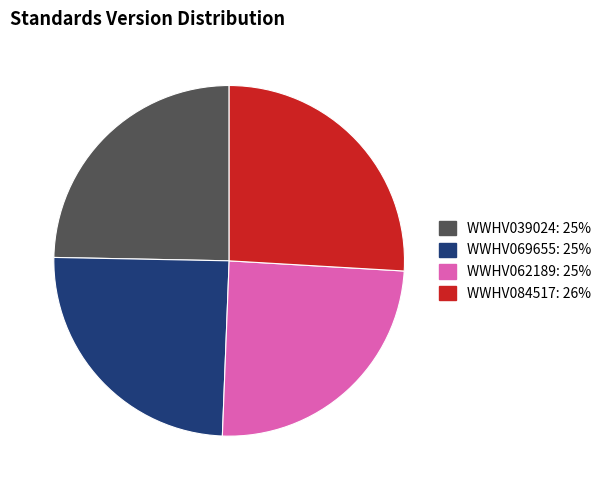

True or false: WWHV069655 accounts for 18% of the total.

False